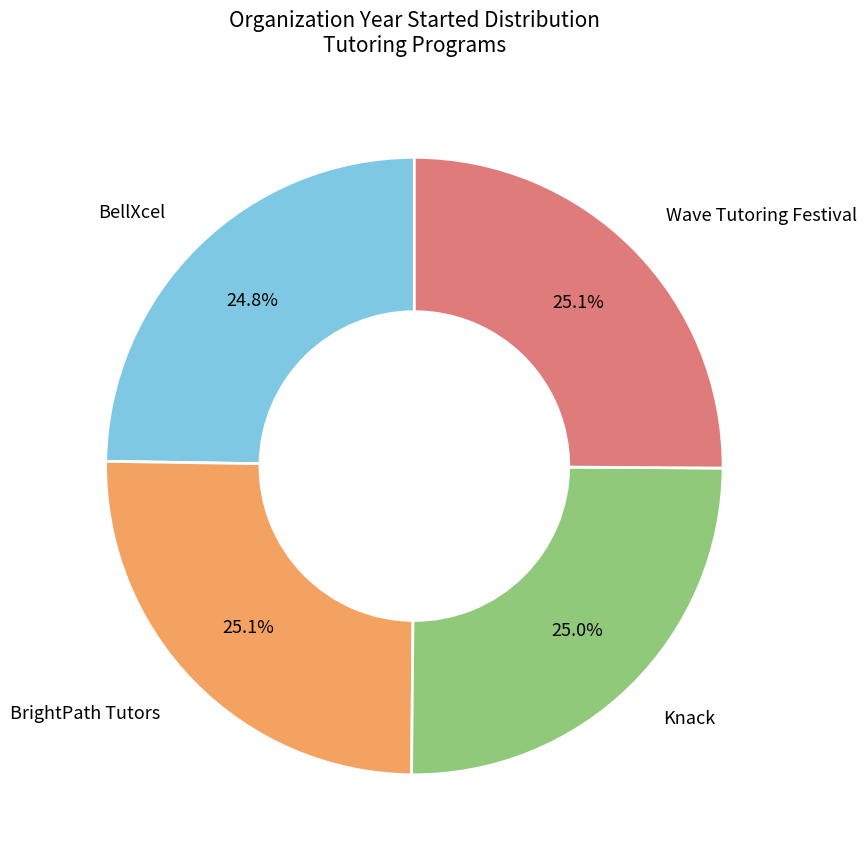

Is there any slice that represents more than half of the pie?

No